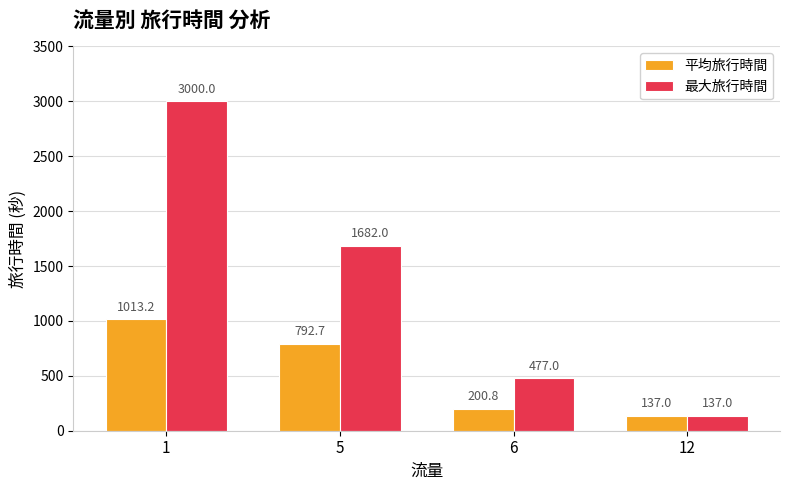

Reading left to right, what are all the values shown in this chart?

平均旅行時間: 1=1013.2	5=792.7	6=200.8	12=137.0
最大旅行時間: 1=3000.0	5=1682.0	6=477.0	12=137.0